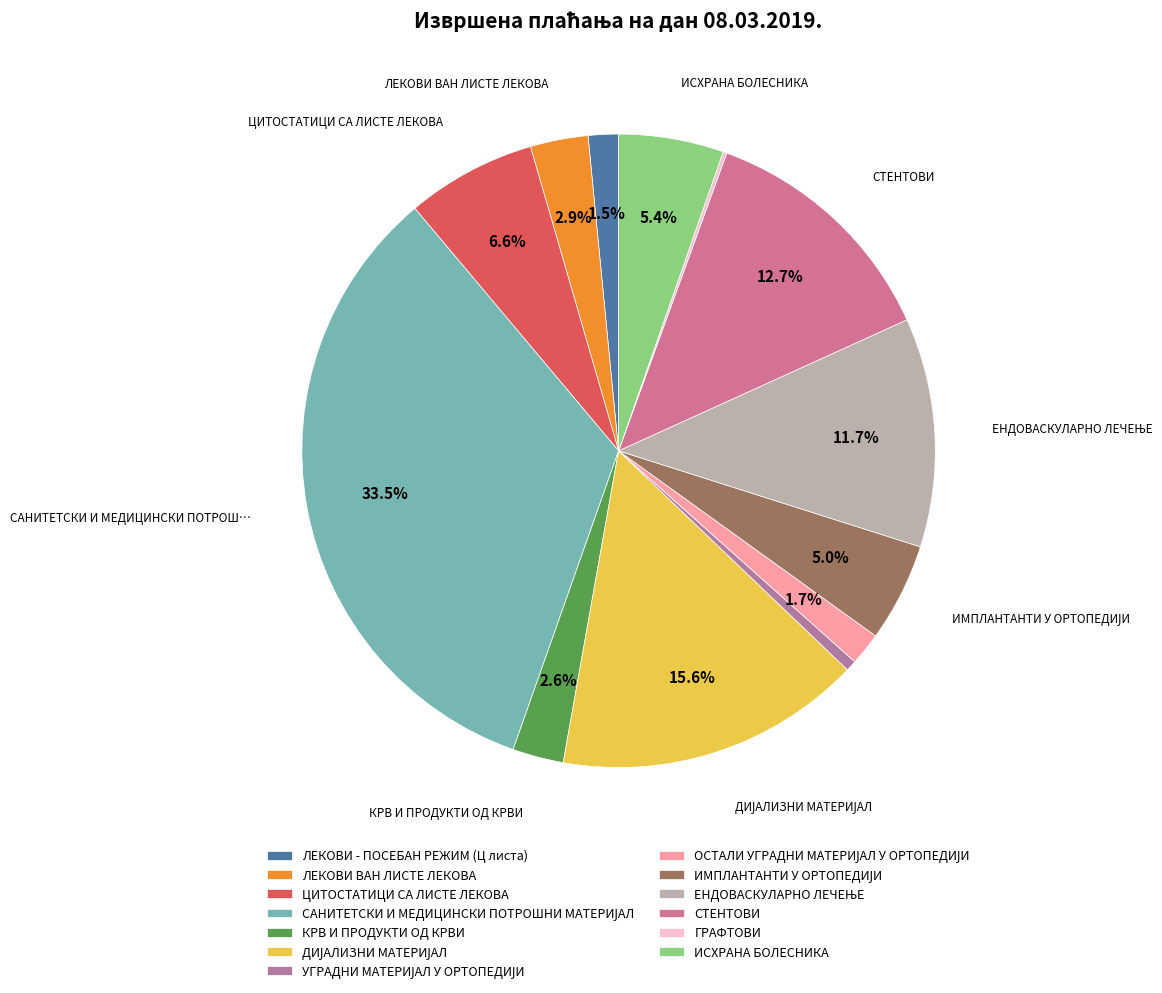

To the nearest percent, what is the average slice percentage?

8%